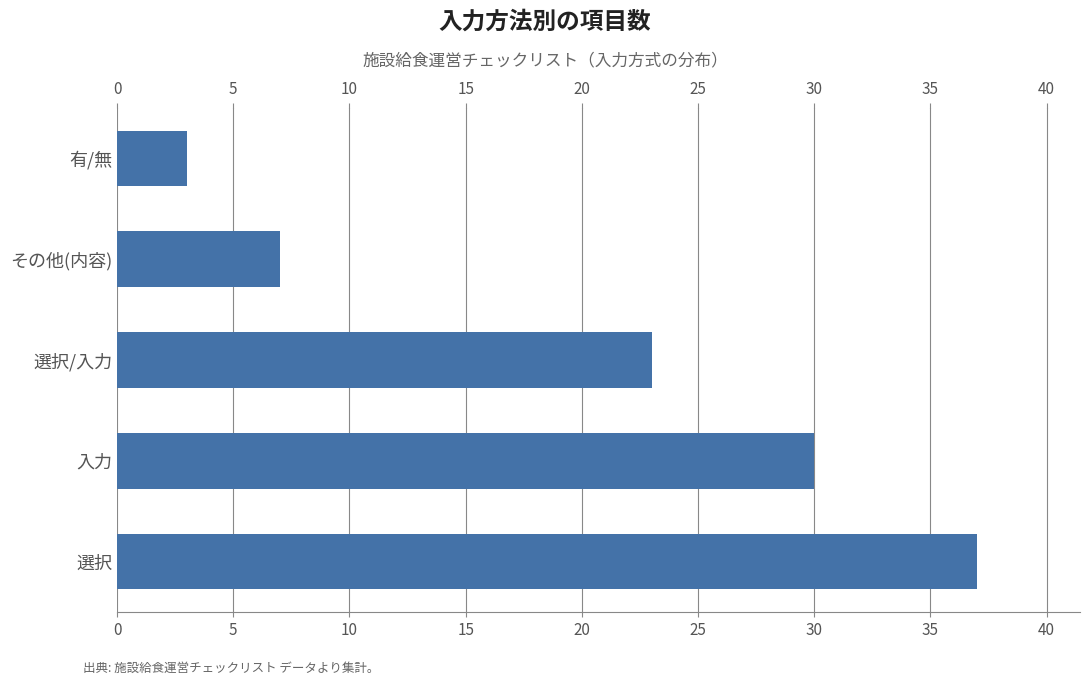

The value at 選択 is 37. True or false?

True